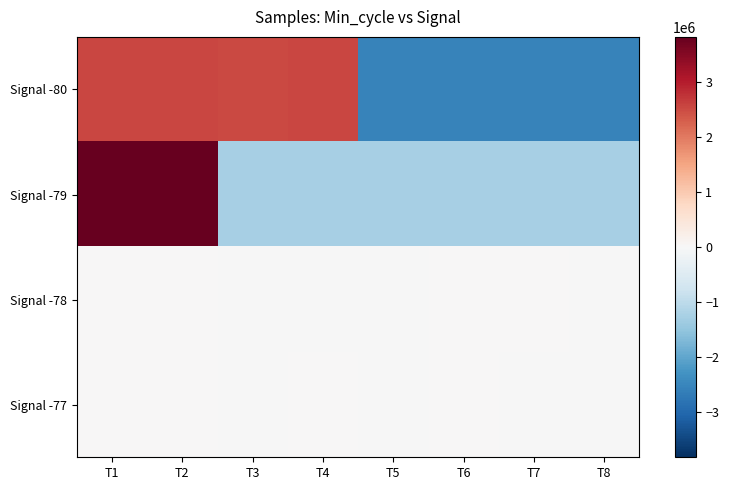

Which series has the largest range (max minus min)?

Signal -80